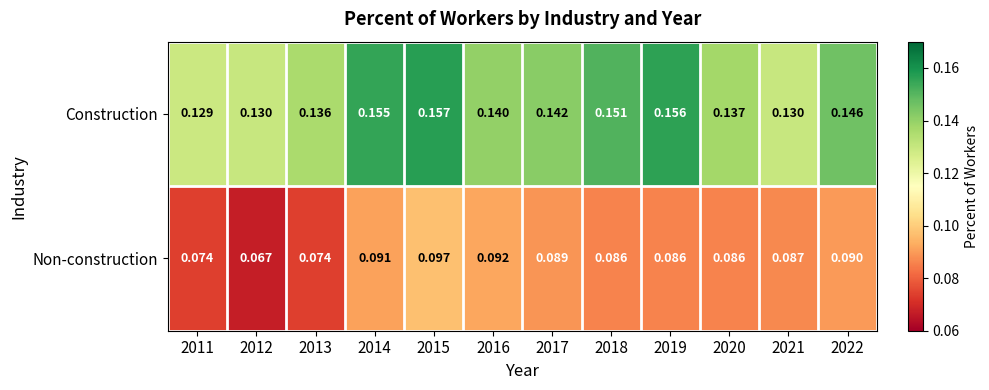

At 2015, list the series in order from smallest to largest.

Non-construction, Construction